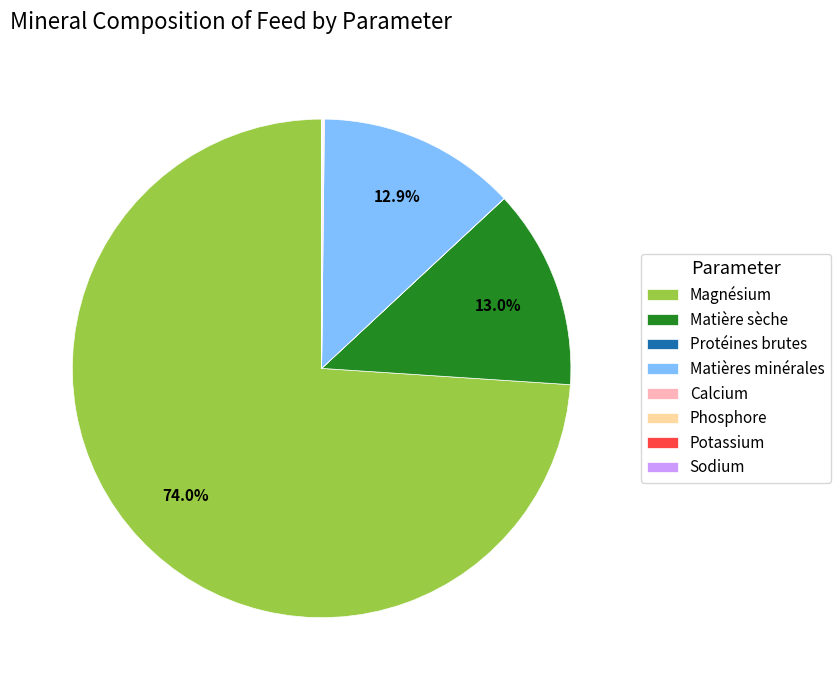

What is the largest slice in the pie chart?

Magnésium